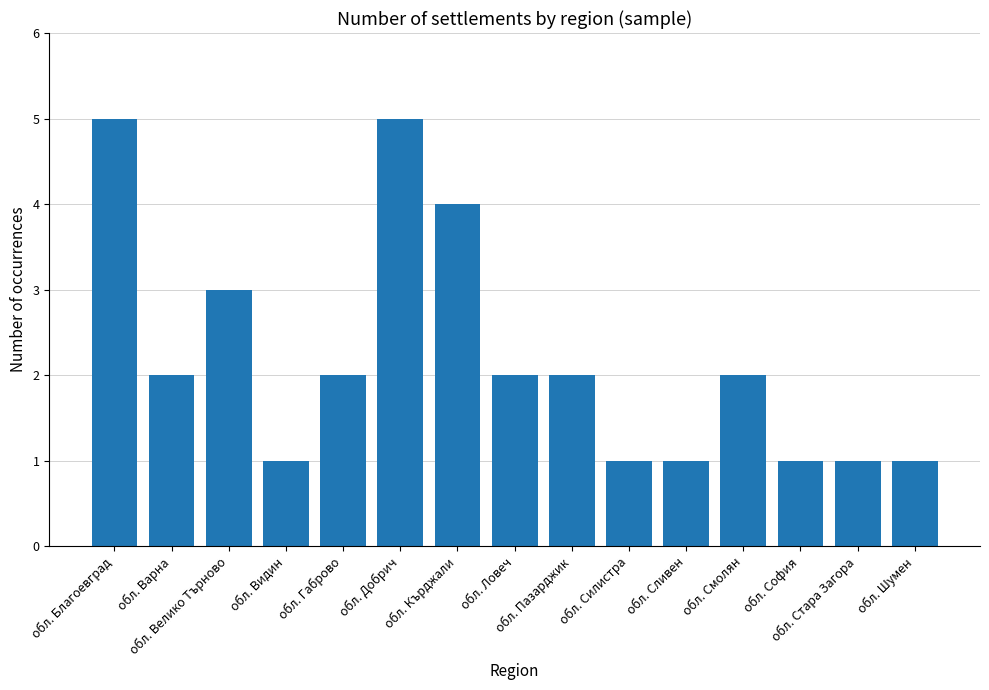

What is the maximum value shown in the chart?

5